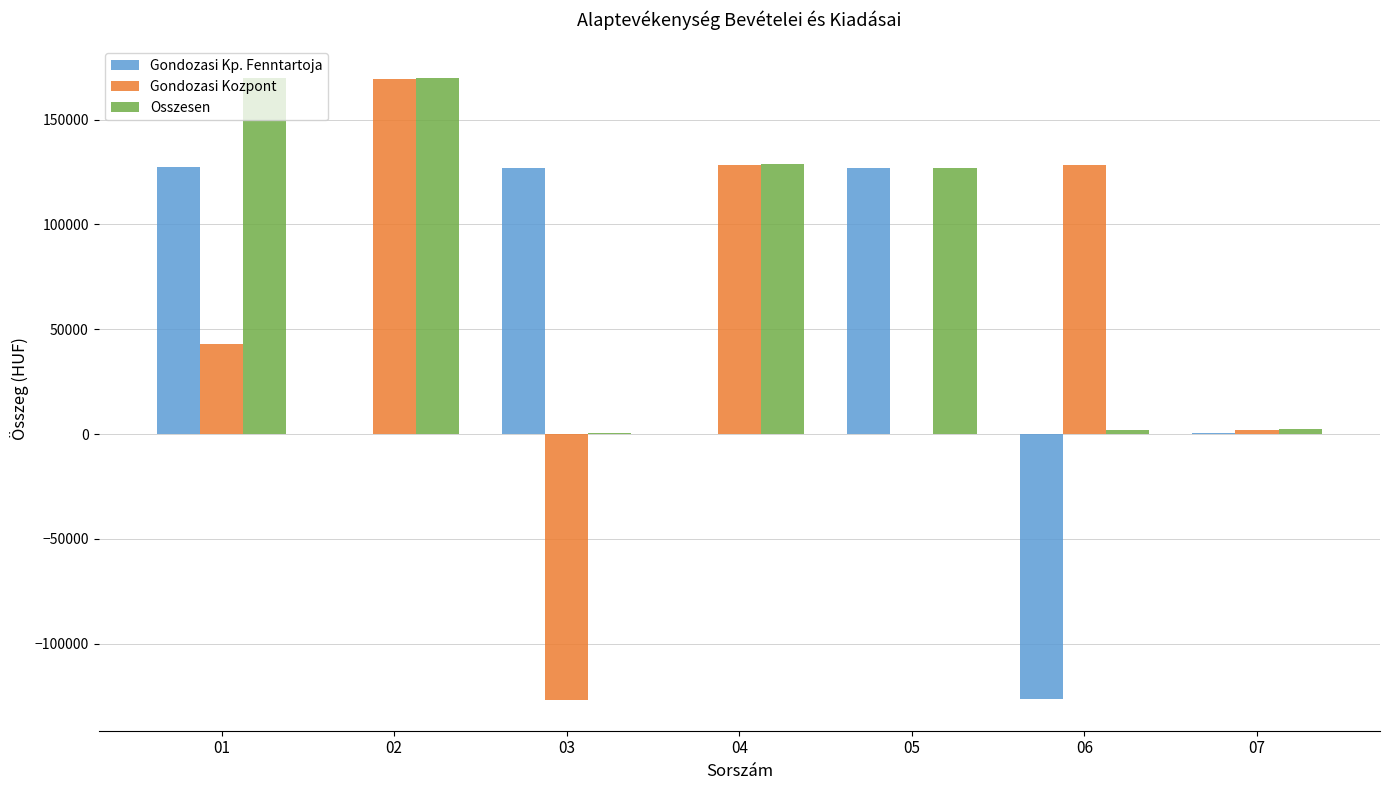

Is the value of Osszesen at 02 greater than the value of Gondozasi Kp. Fenntartoja at 06?

Yes